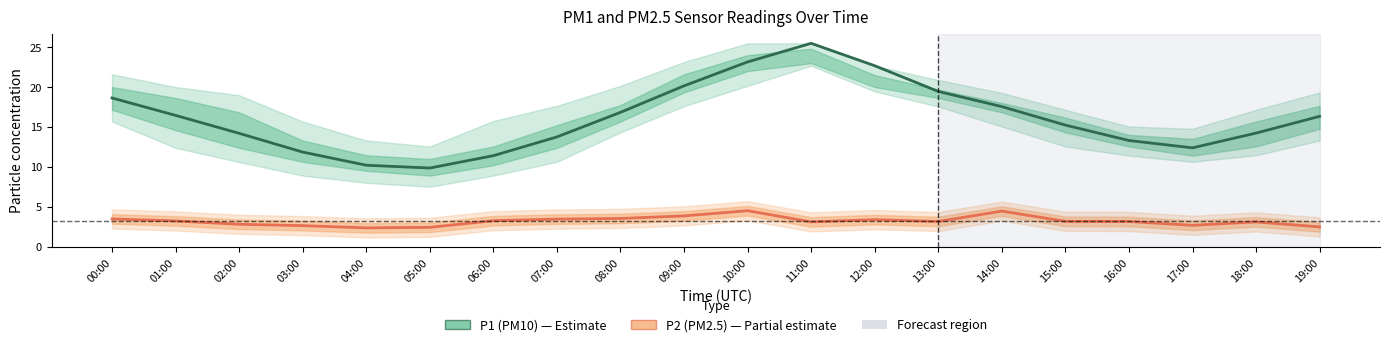

How many lines are shown in the chart?

2